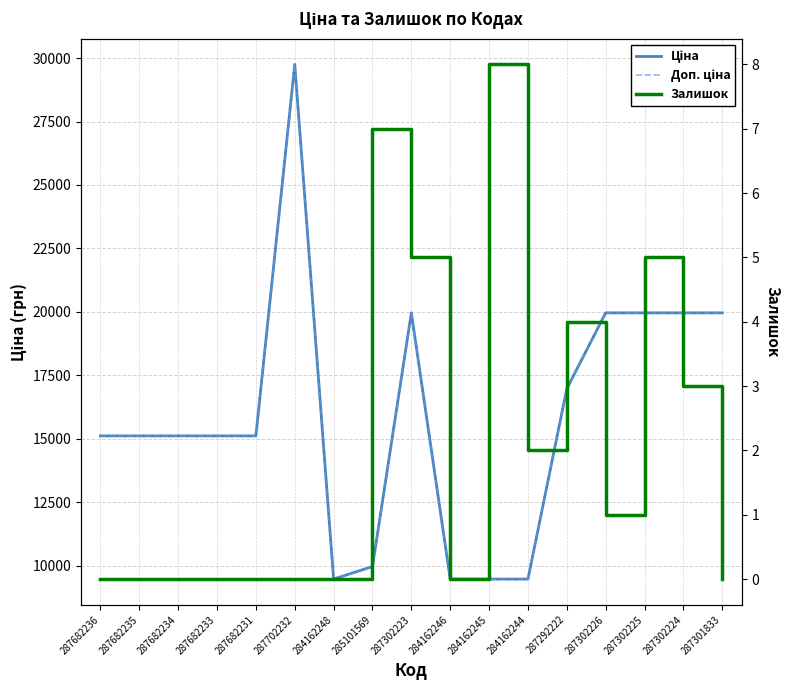

True or false: Доп. ціна has a value of 15461.9 at 285101569.

False